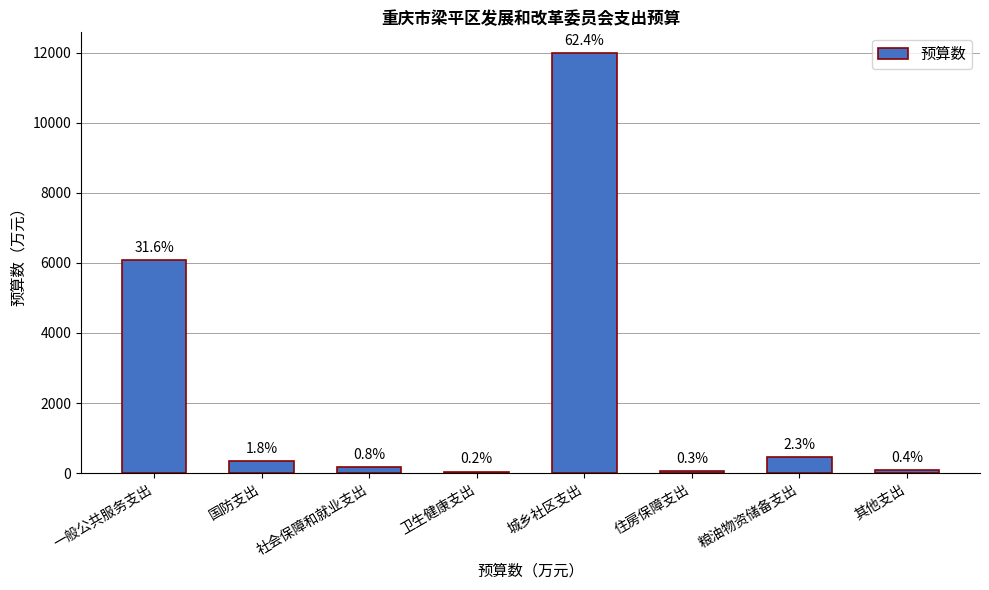

Are the bars grouped side by side (vs. stacked)?

No